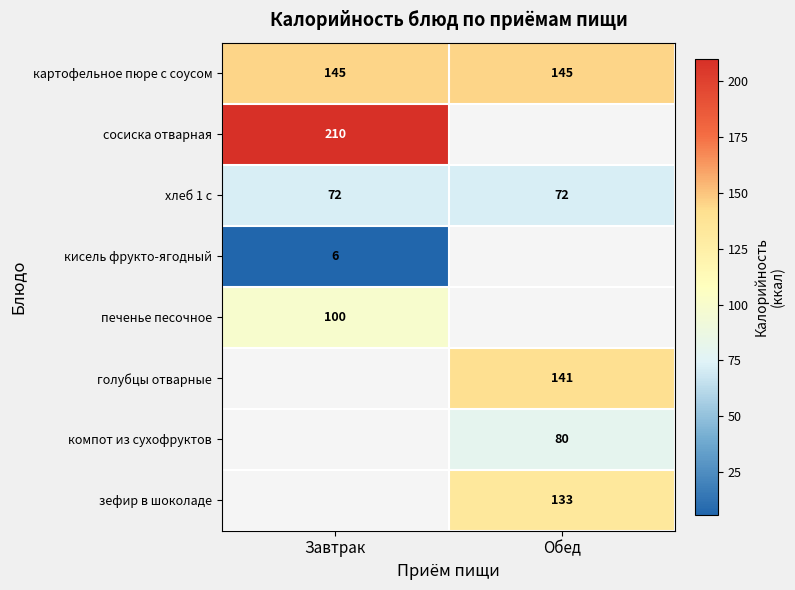

What is the average value of the хлеб 1 с series?

72